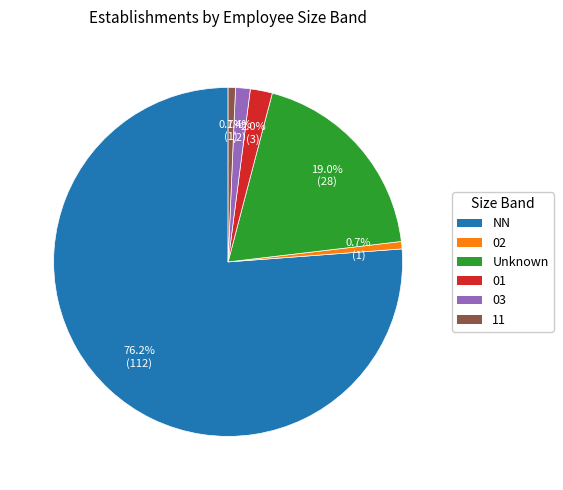

True or false: 11 accounts for 1% of the total.

True